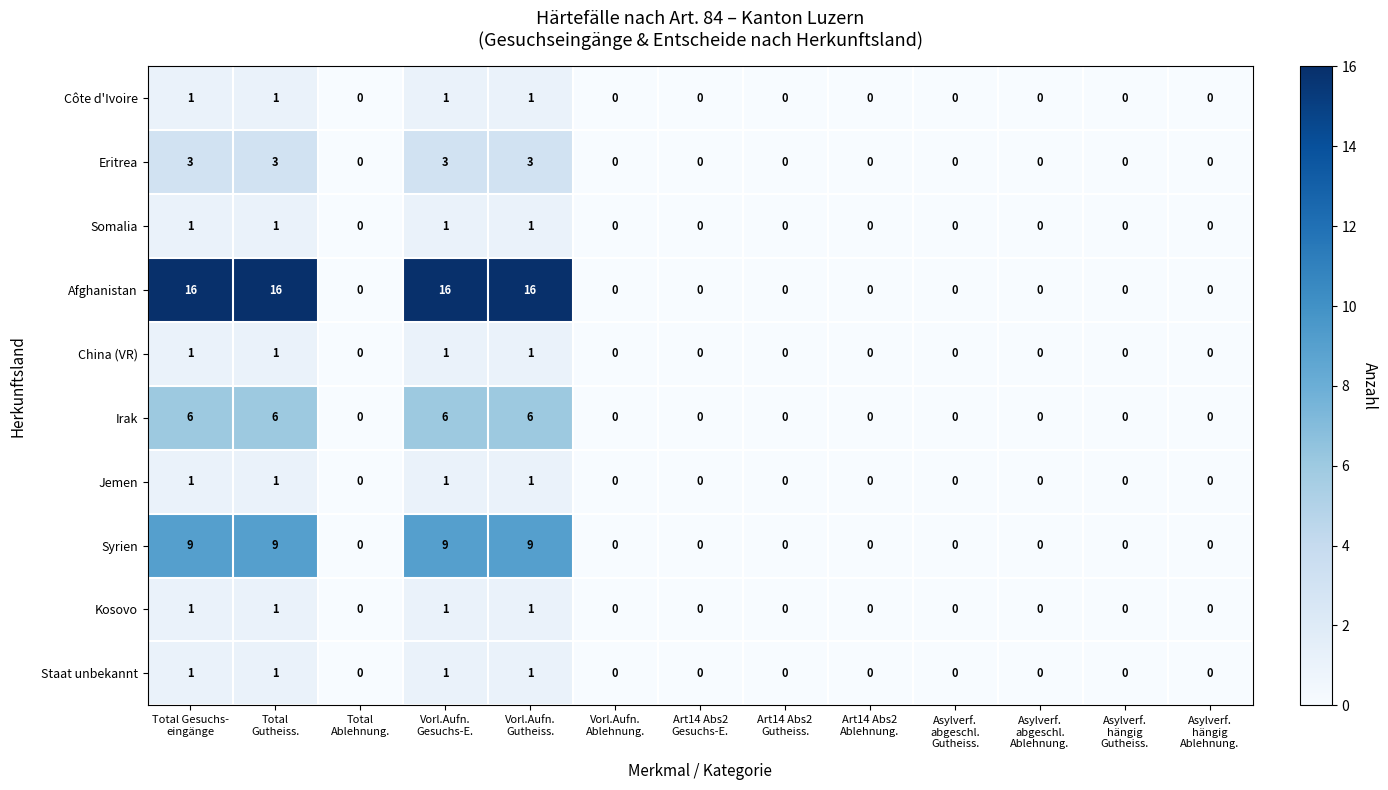

Between Vorl.Aufn.
Gesuchs-E. and Art14 Abs2
Gutheiss., which series saw the biggest shift?

Afghanistan